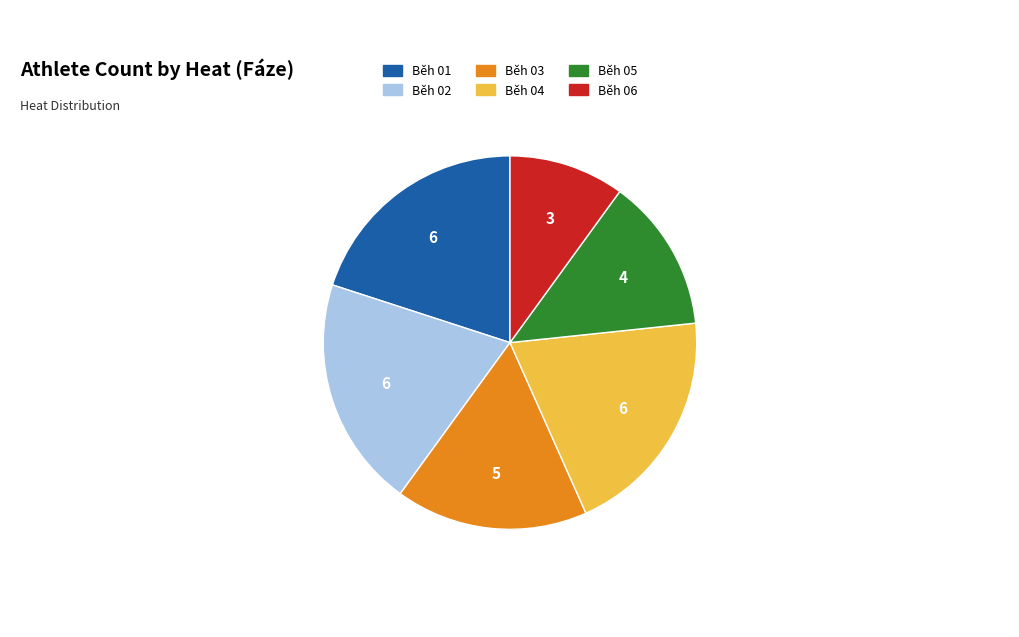

Is the sum of Běh 04 and Běh 03 greater than half?

No